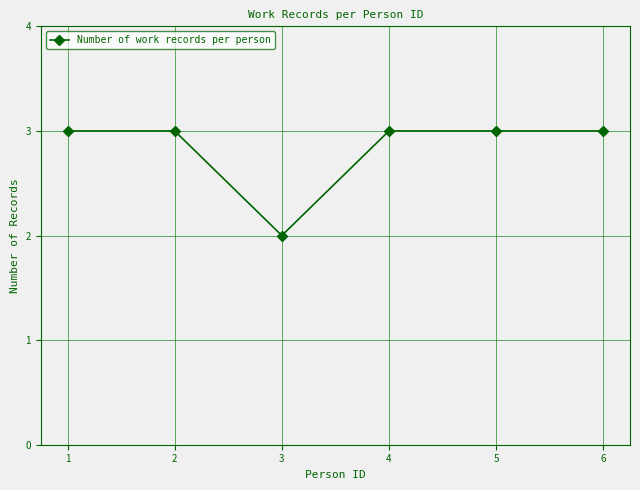

At which category does the data reach its first local valley?

3